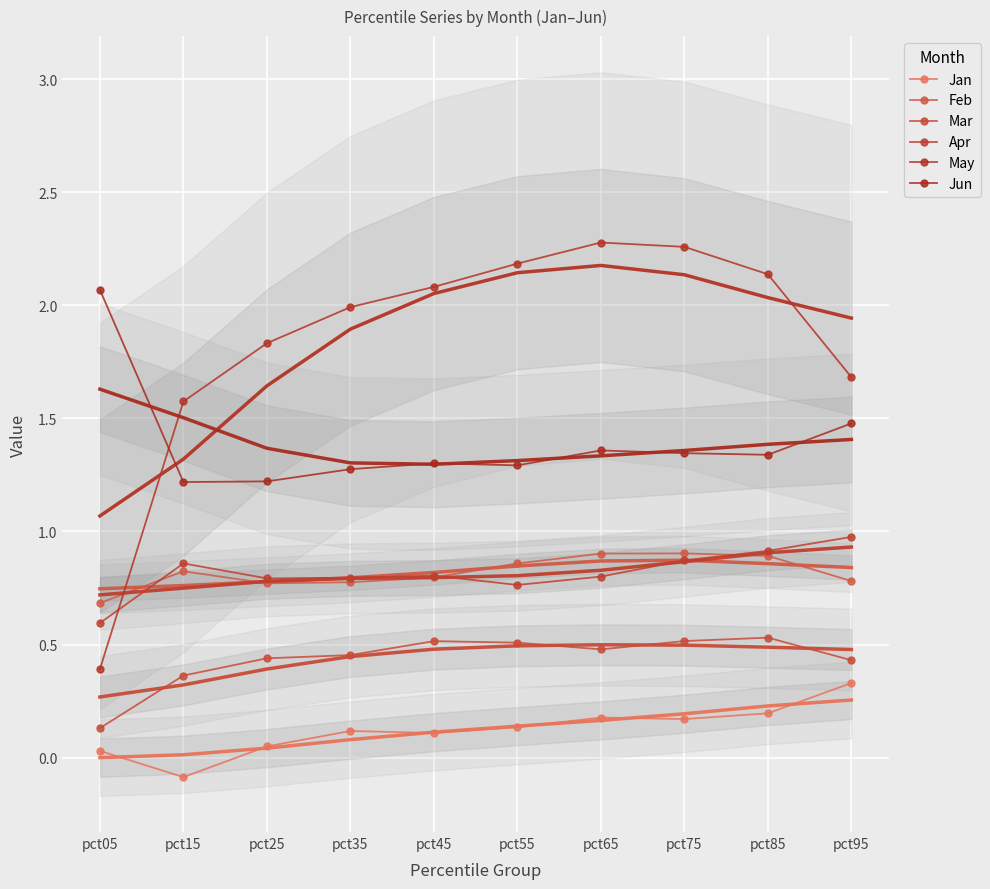

What is the difference between the second highest and second lowest values in the Jun series?

0.3